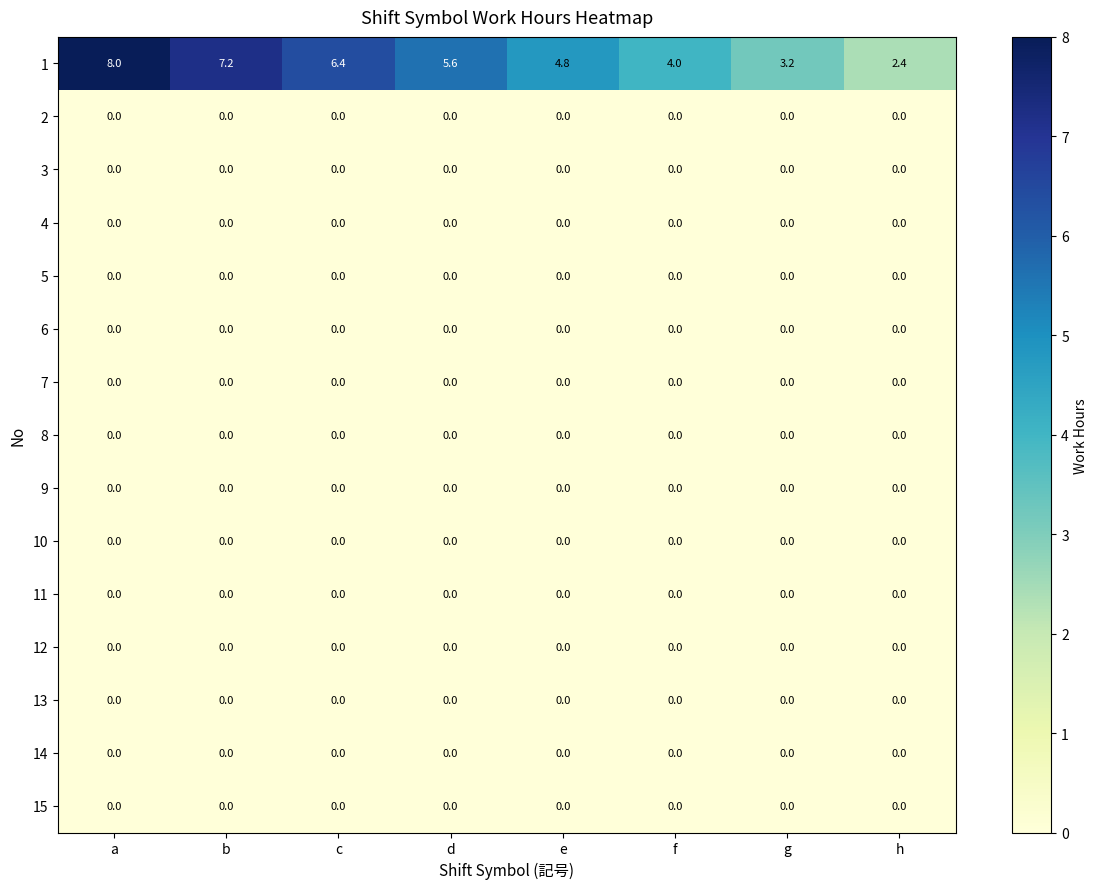

The value of 8 at c is 0.0. True or false?

True